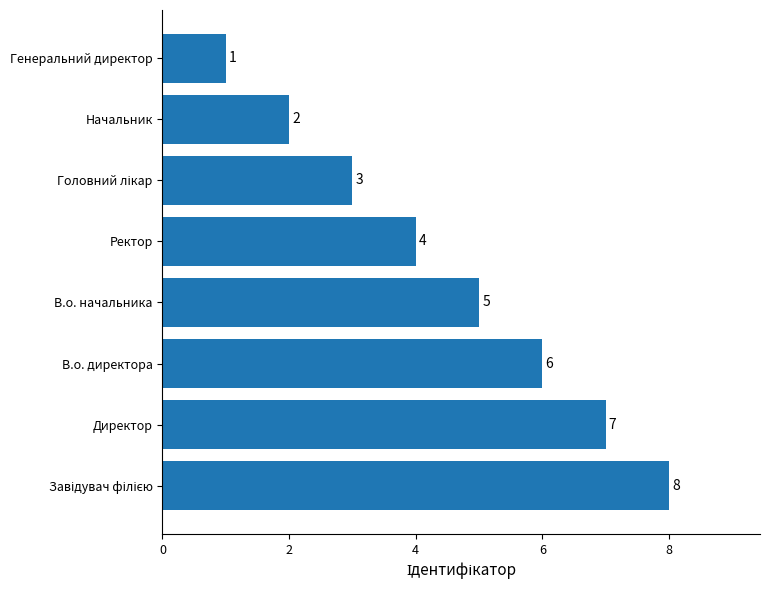

What is the greatest value displayed?

8